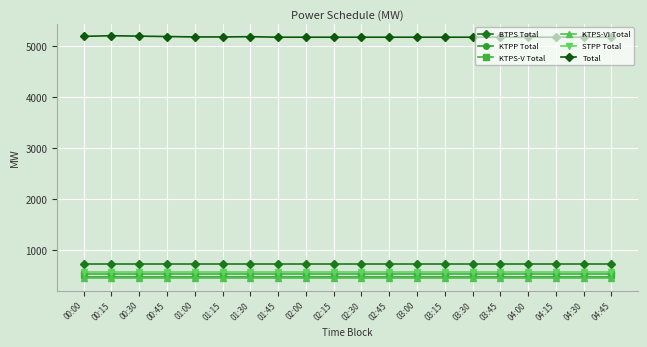

True or false: KTPS-VI Total and BTPS Total intersect in this chart.

False